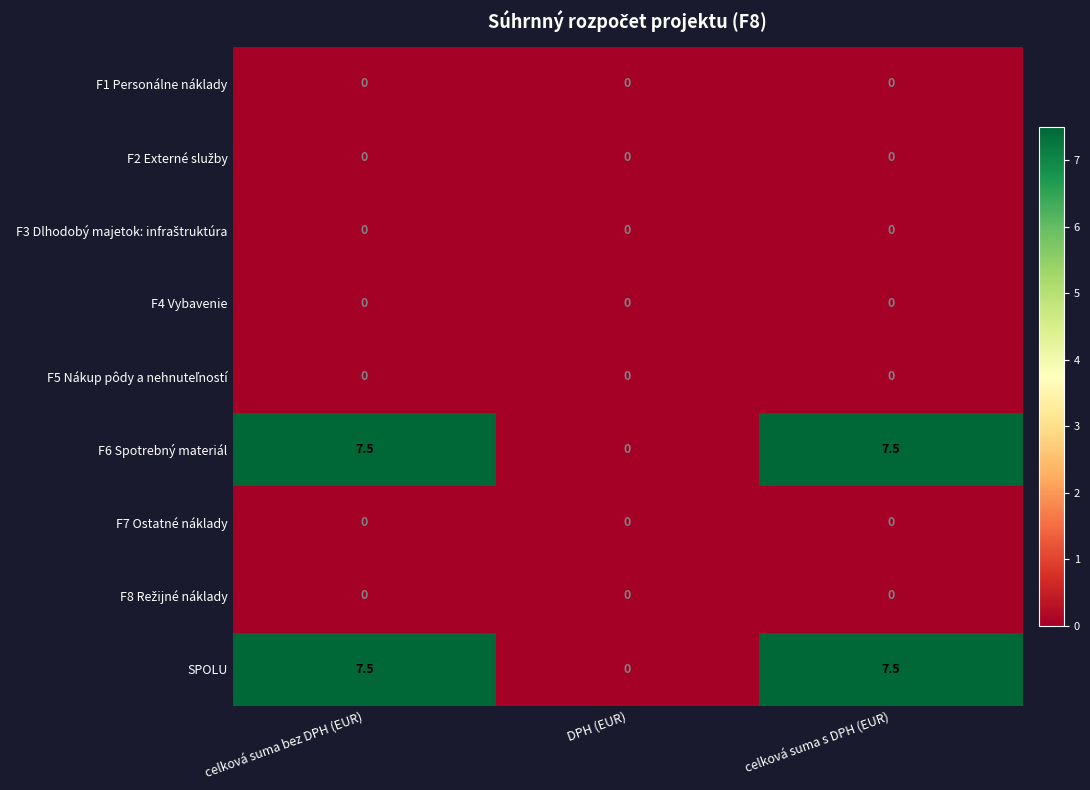

What is the spread (max minus min) of values at celková suma bez DPH (EUR)?

7.5